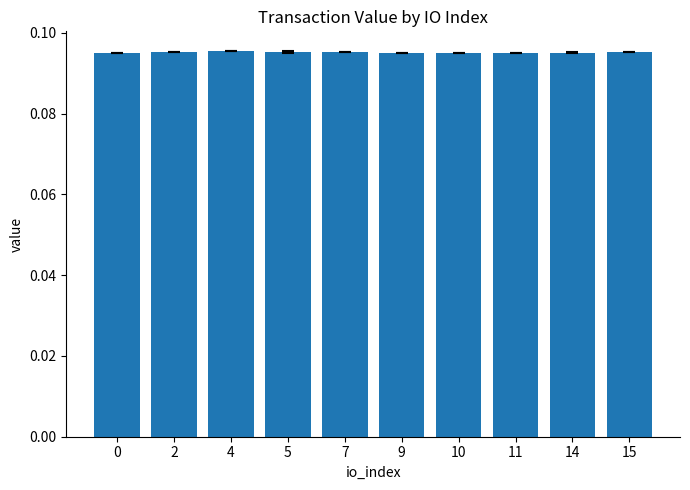

Count the values in the range 0 to 1.

10